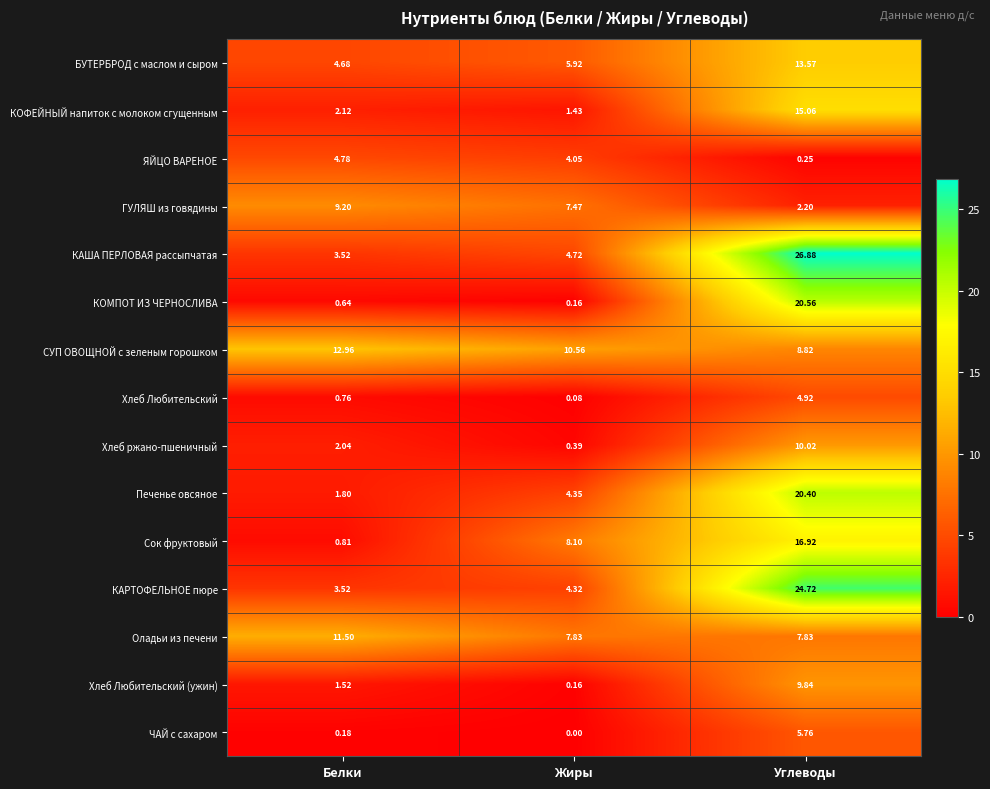

Is the value of Хлеб Любительский (ужин) at Белки greater than the value of КАРТОФЕЛЬНОЕ пюре at Белки?

No